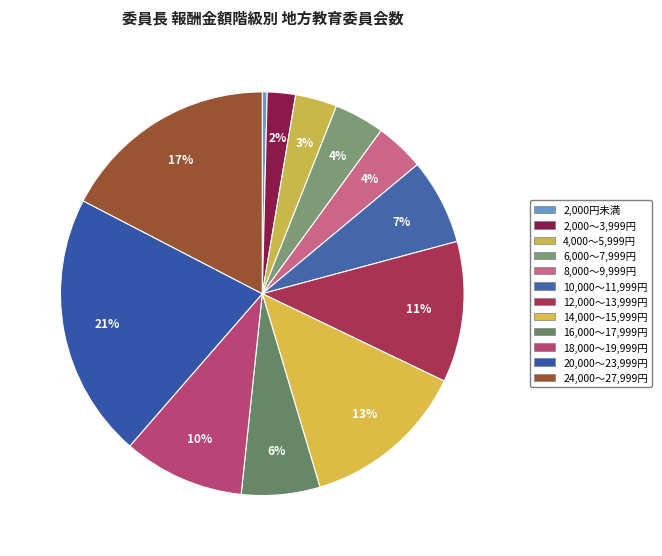

What is the smallest slice in the pie chart?

2,000円未満